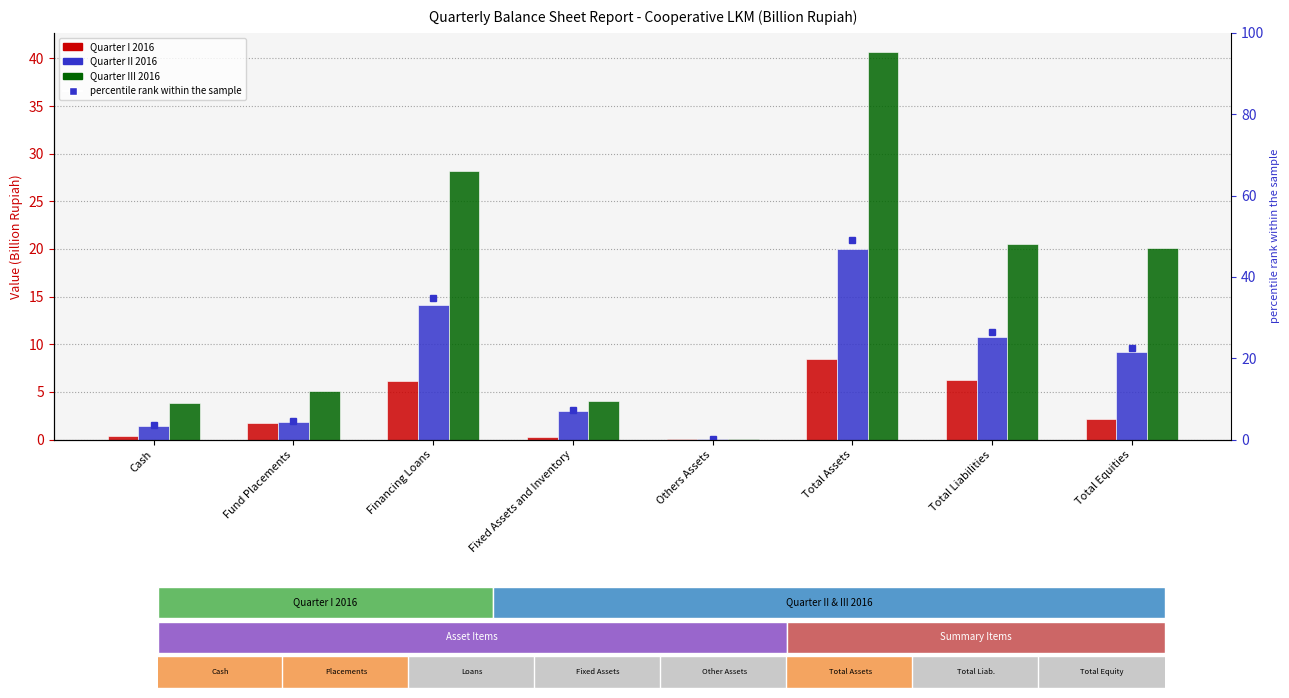

True or false: Quarter III 2016 has a value of 7.7 at Fund Placements.

False